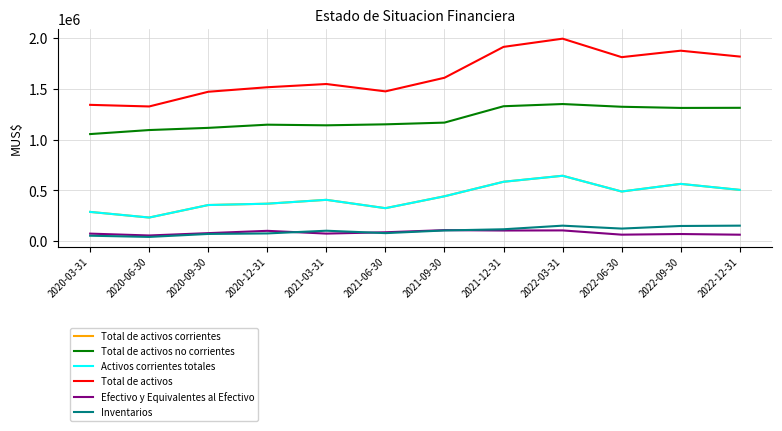

True or false: Efectivo y Equivalentes al Efectivo and Total de activos corrientes intersect in this chart.

False